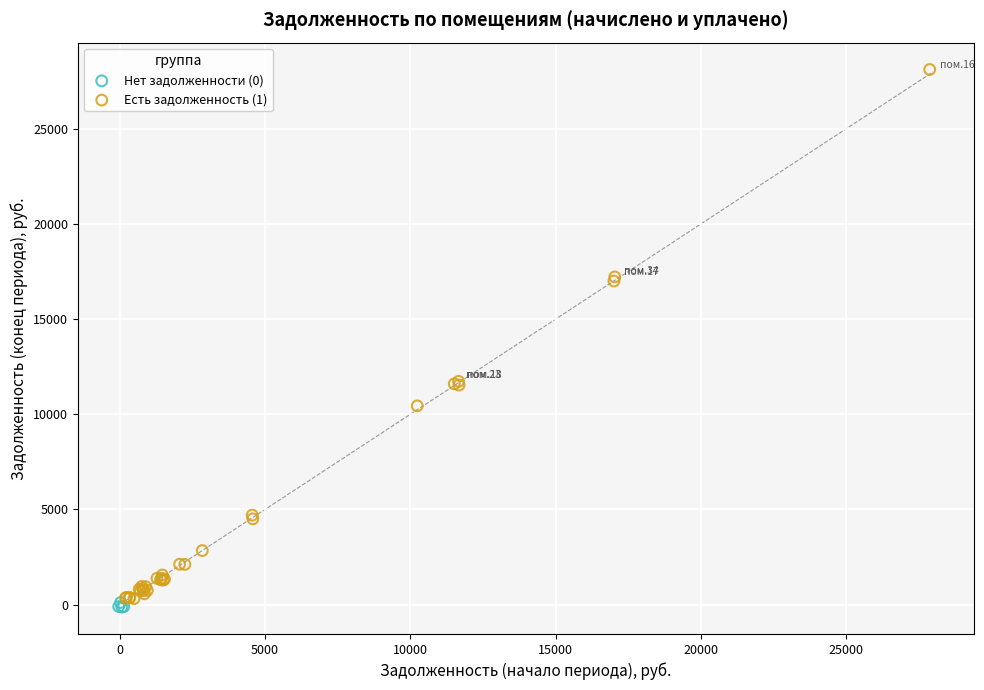

Which series has the widest spread of Y values?

Есть задолженность (1)